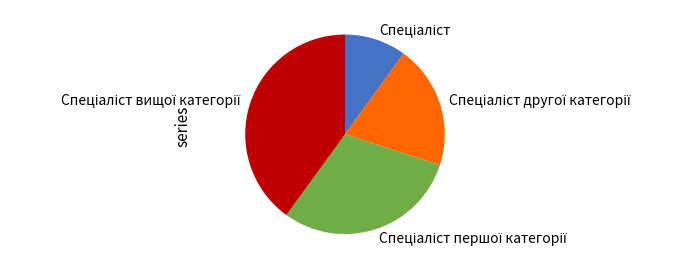

Is there any slice that represents more than half of the pie?

No